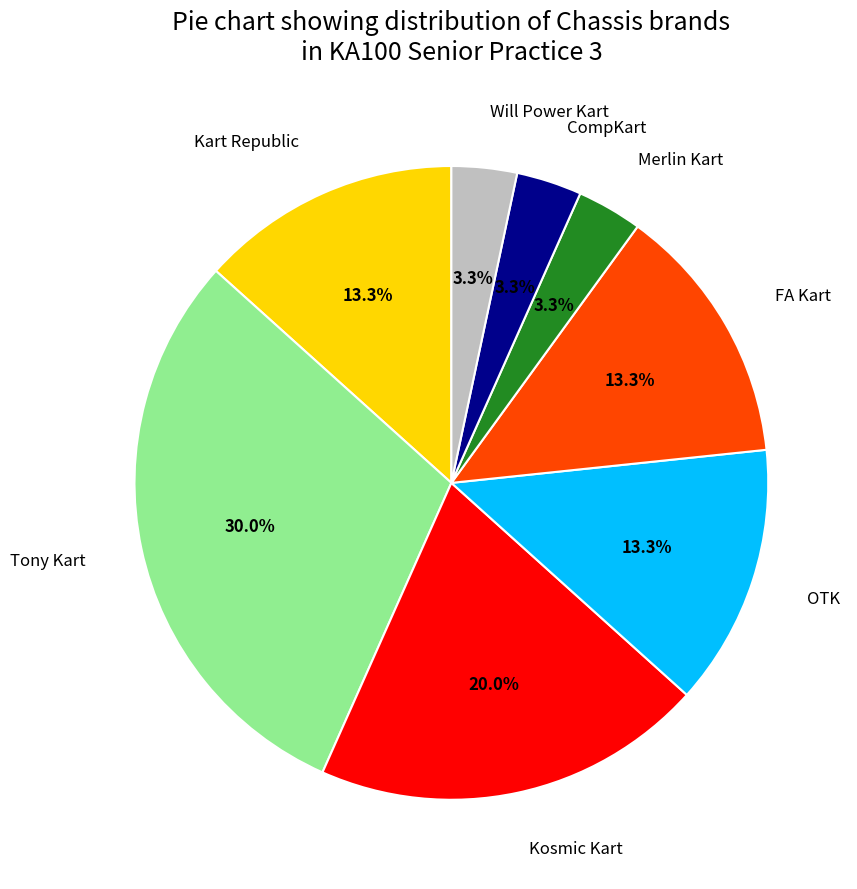

Does any single category account for the majority?

No